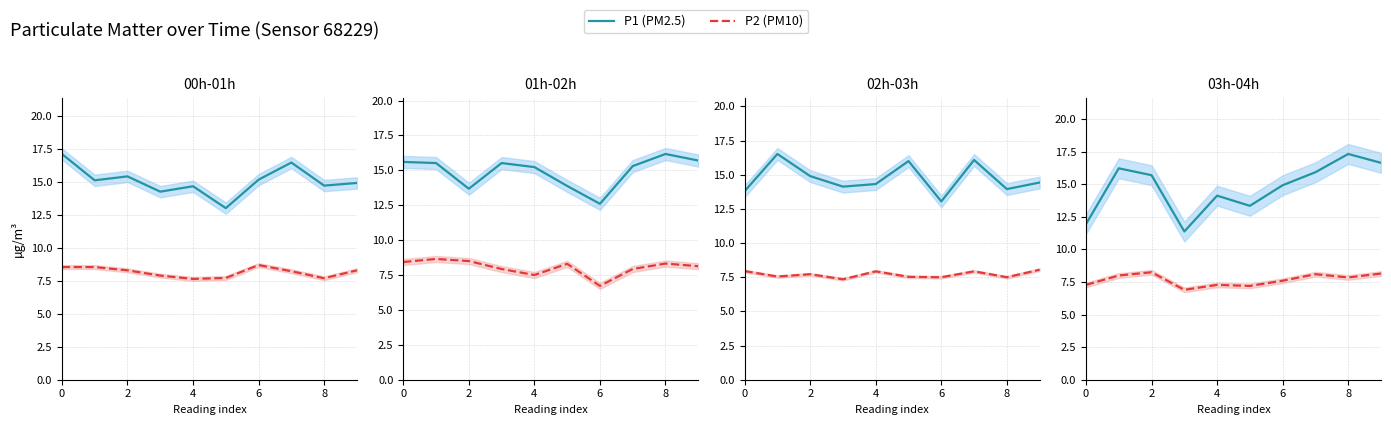

How many values in the P2 (PM10) series are below 7?

1